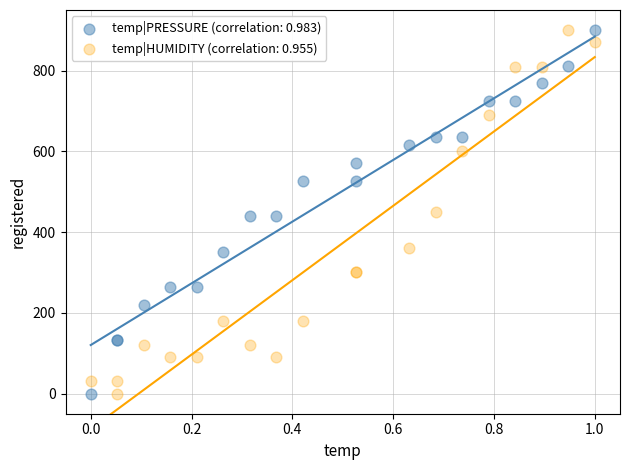

What is the X range (max minus min) for the scatter plot?

1.0